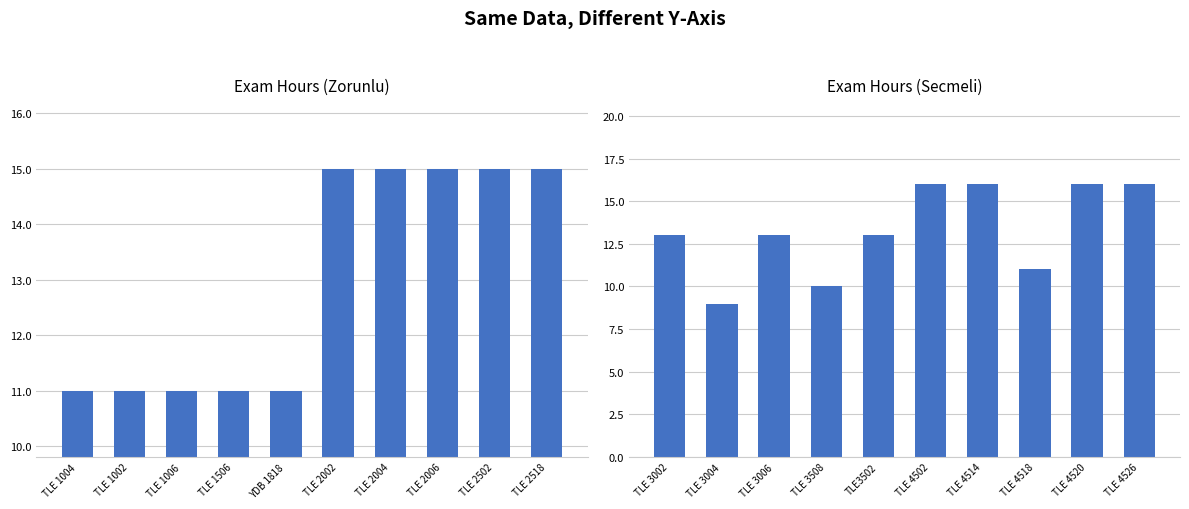

What is the sum of all values?

133